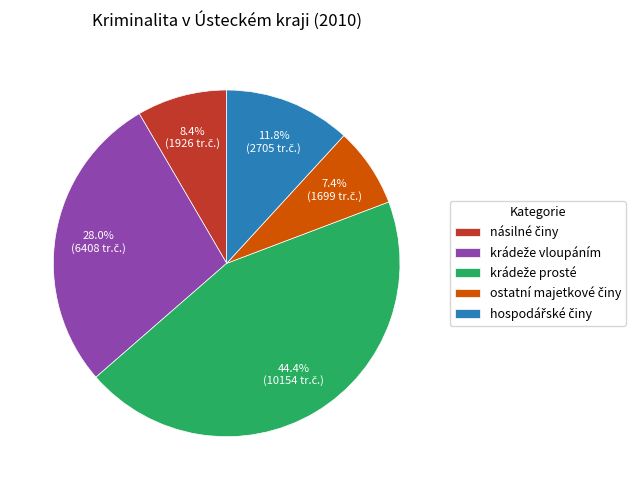

Is there any slice that represents more than half of the pie?

No